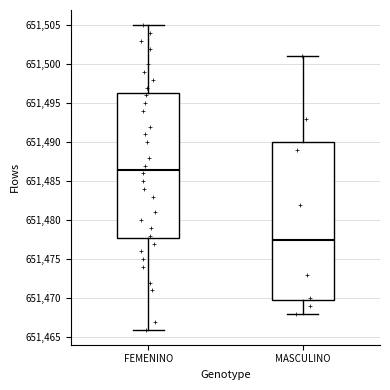

Where is the lower edge of the box for FEMENINO on the y-axis? The values are not printed on the chart, so give them approximately, as read against the axis.

651478.0